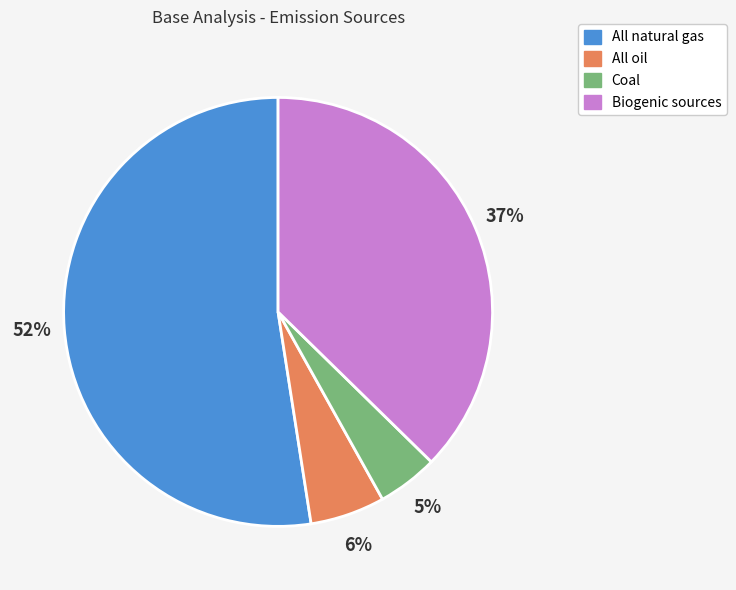

Combined, do Coal and All natural gas account for over 50%?

Yes